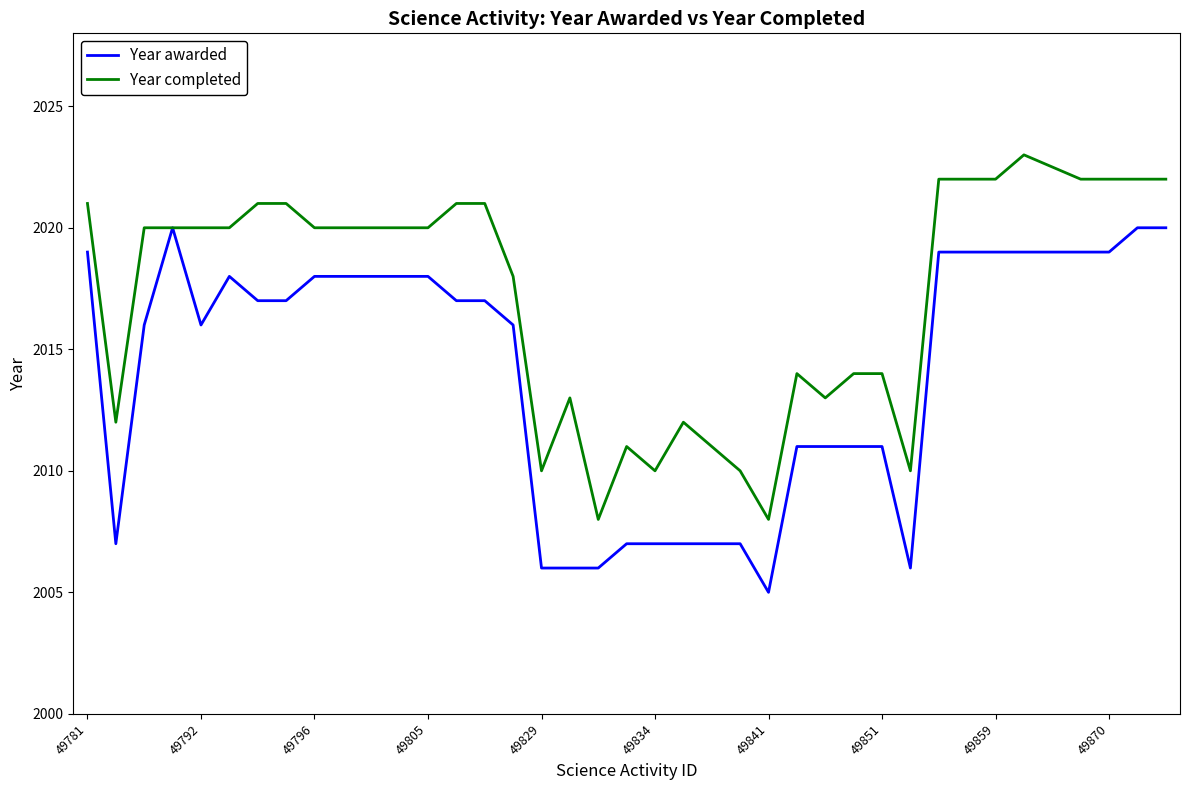

Is this an area chart (filled region under the line)?

No